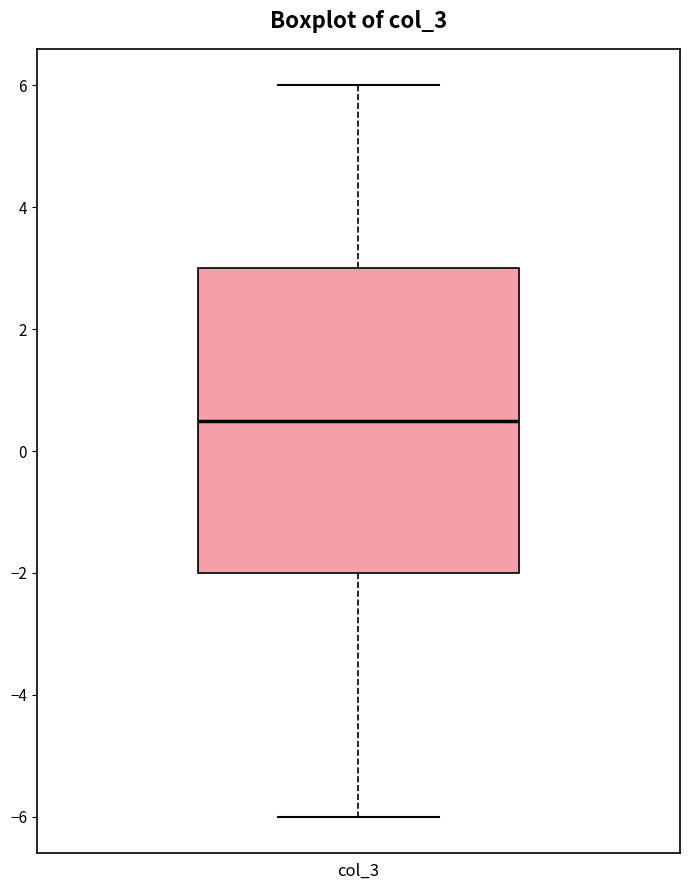

Read this box plot against the y-axis: the position of the median line, the range covered by the box, and the ends of both whiskers. The values are not printed on the chart, so give them approximately, as read against the axis.

median 0.6, box -2.0 to 3.0, whiskers -6.0 to 6.0